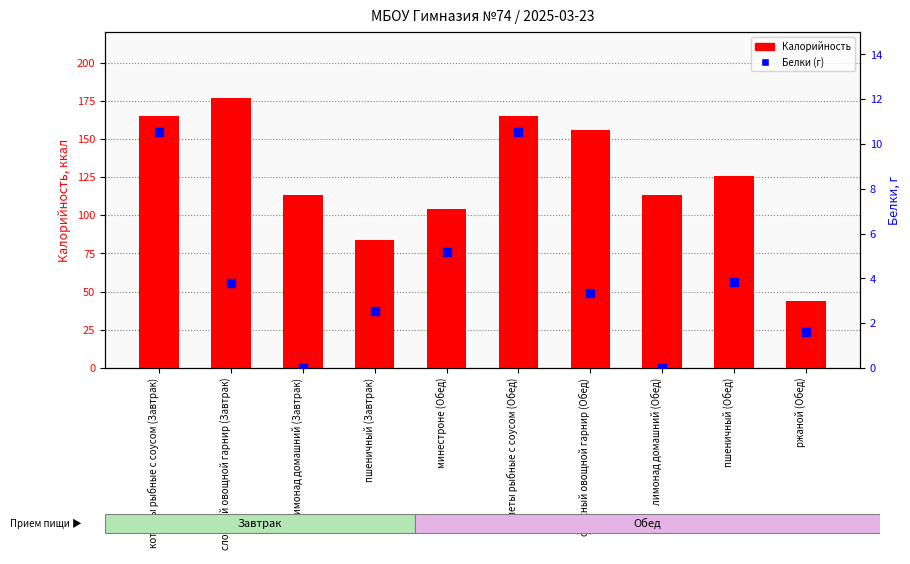

Which series reaches the minimum Y coordinate?

Белки (г)